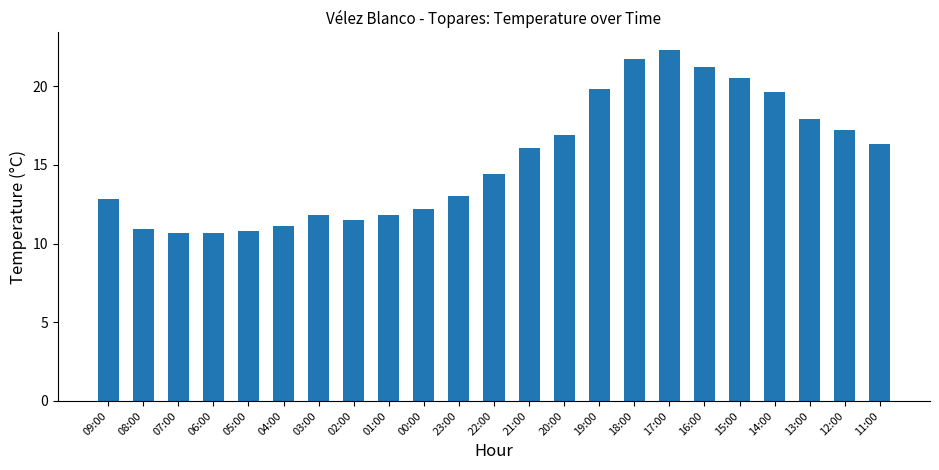

How many categories are shown in the chart?

23